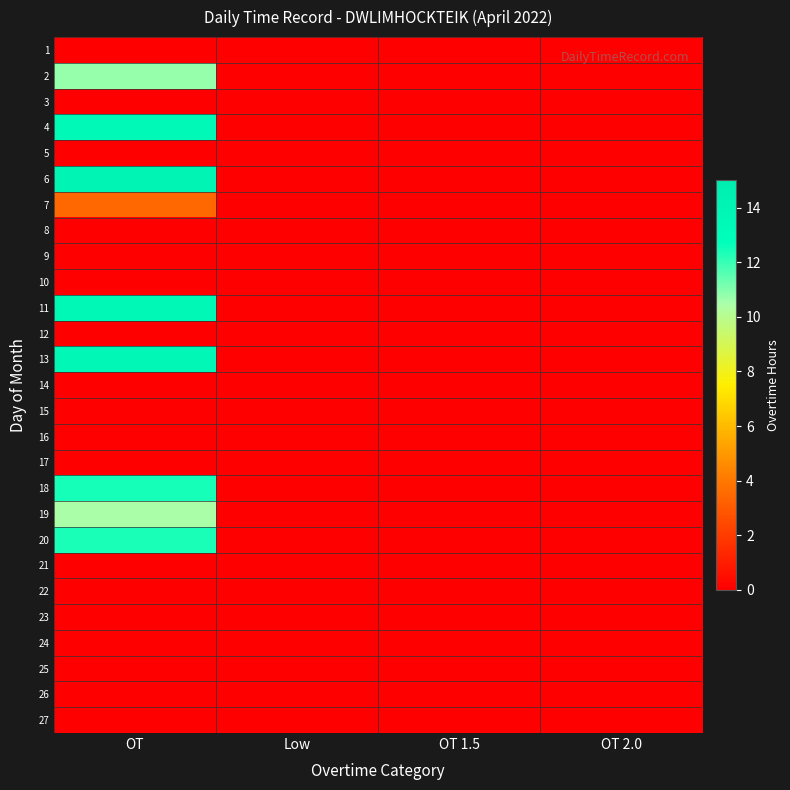

Which label corresponds to the smallest value in the chart?

OT